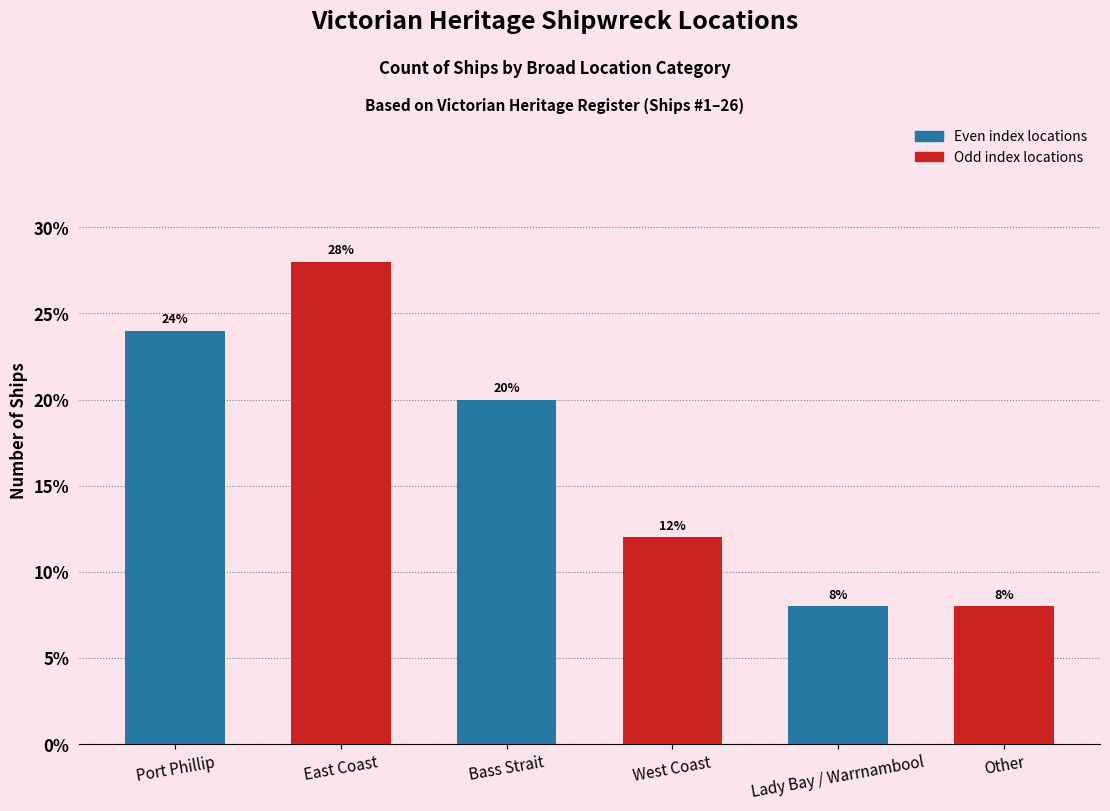

Approximately how many times larger is the value at West Coast compared to Lady Bay / Warrnambool?

1.5